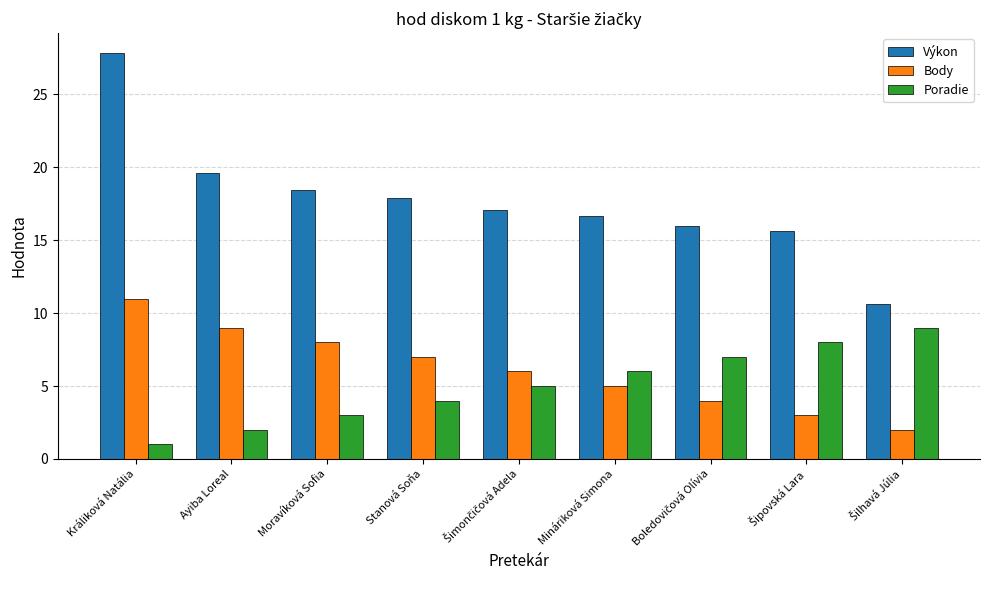

What is the sum of all Výkon values?

159.6